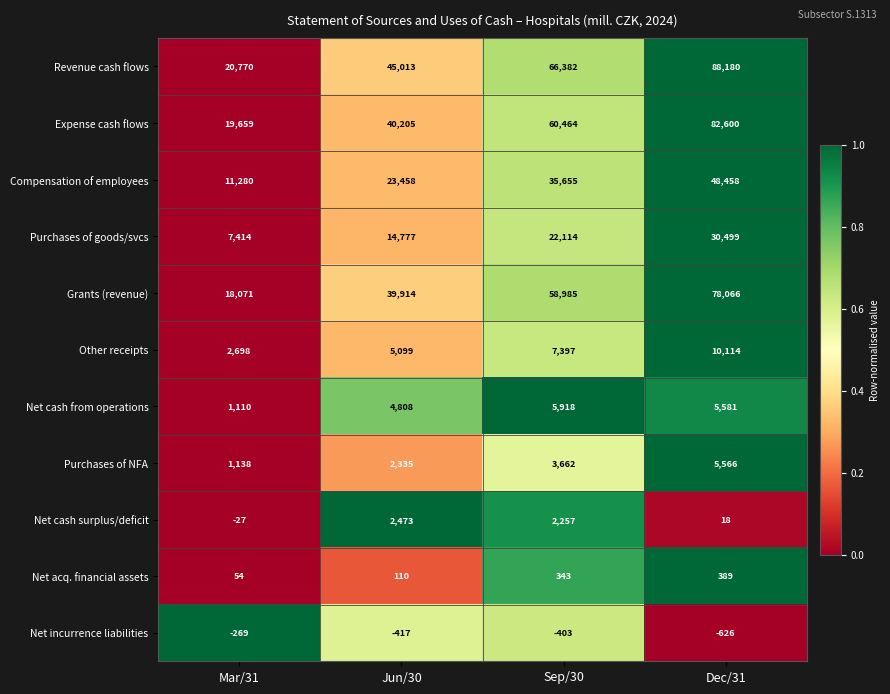

Between Mar/31 and Dec/31, which series saw the biggest shift?

Revenue cash flows